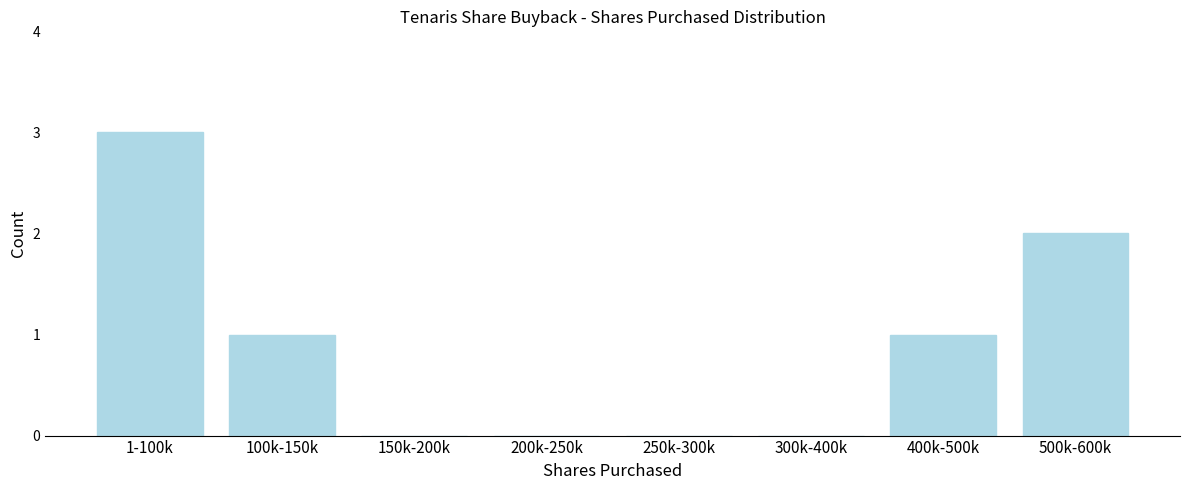

Reading right to left, transcribe all the data shown in this chart.

500k-600k=2	400k-500k=1	300k-400k=0	250k-300k=0	200k-250k=0	150k-200k=0	100k-150k=1	1-100k=3